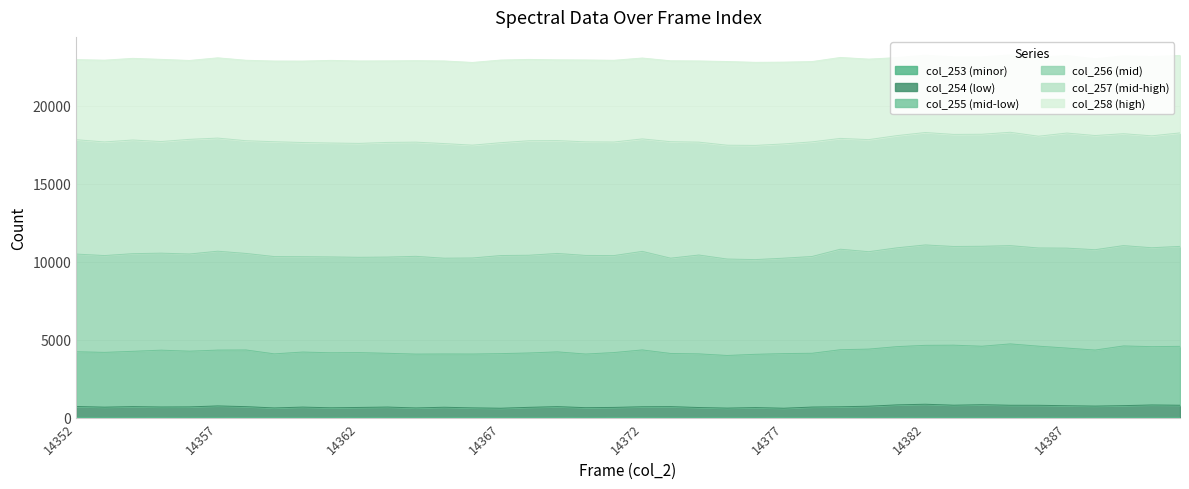

Is it true that col_253 equals 8 at 14380?

False